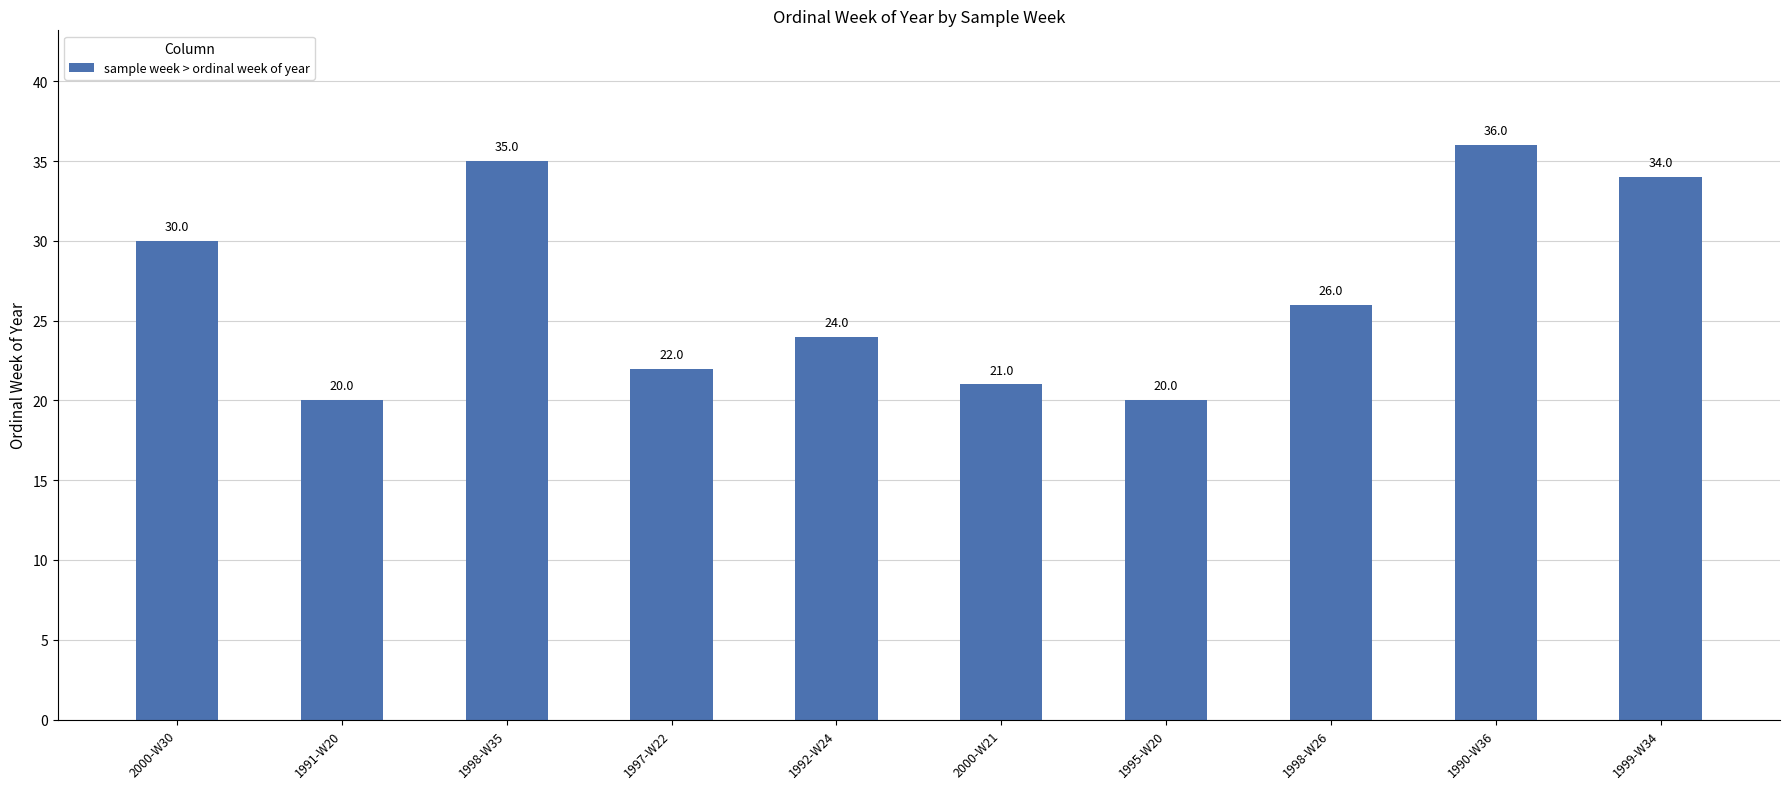

Reading right to left, what are all the values shown in this chart?

34	36	26	20	21	24	22	35	20	30